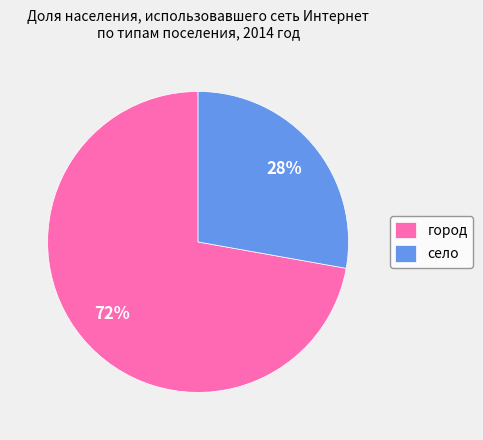

How many segments does this pie chart have?

2